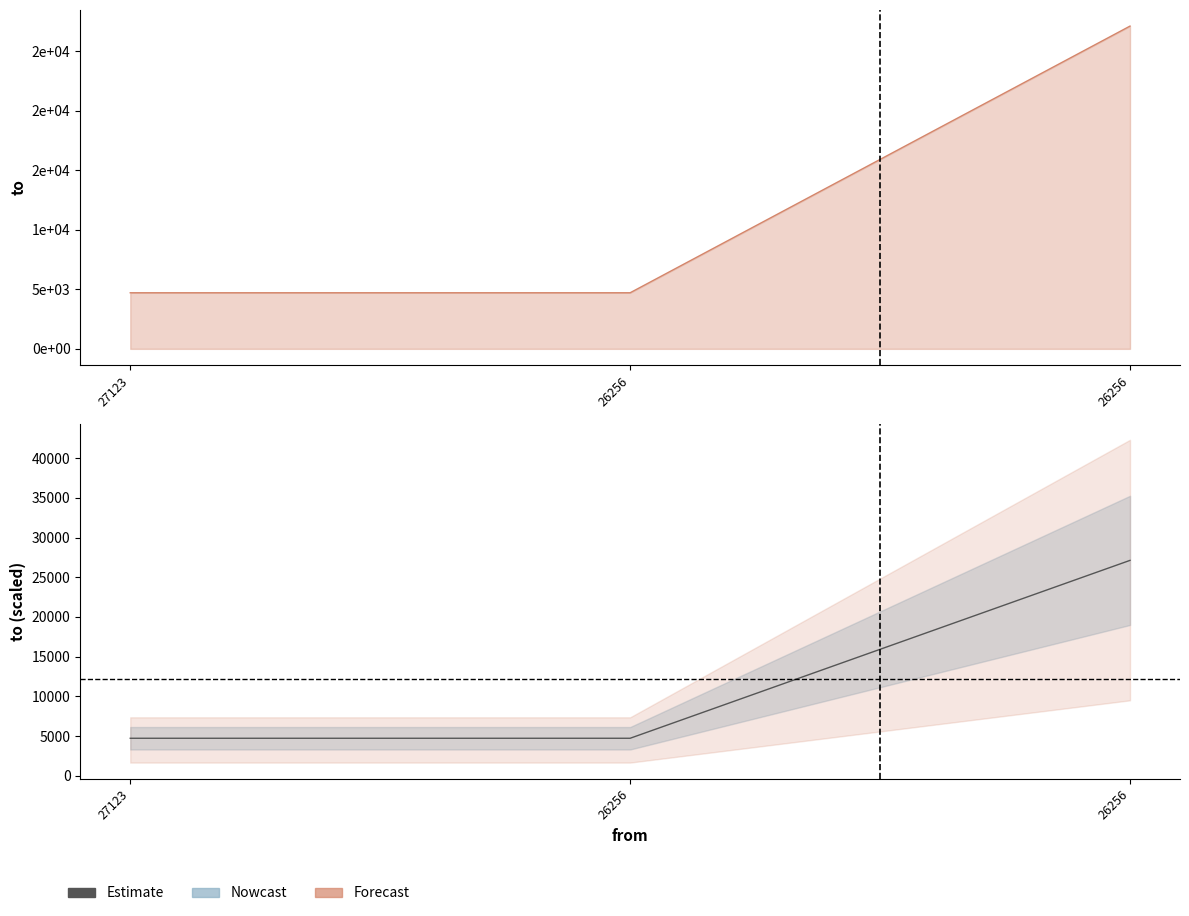

How many lines are shown in the chart?

1